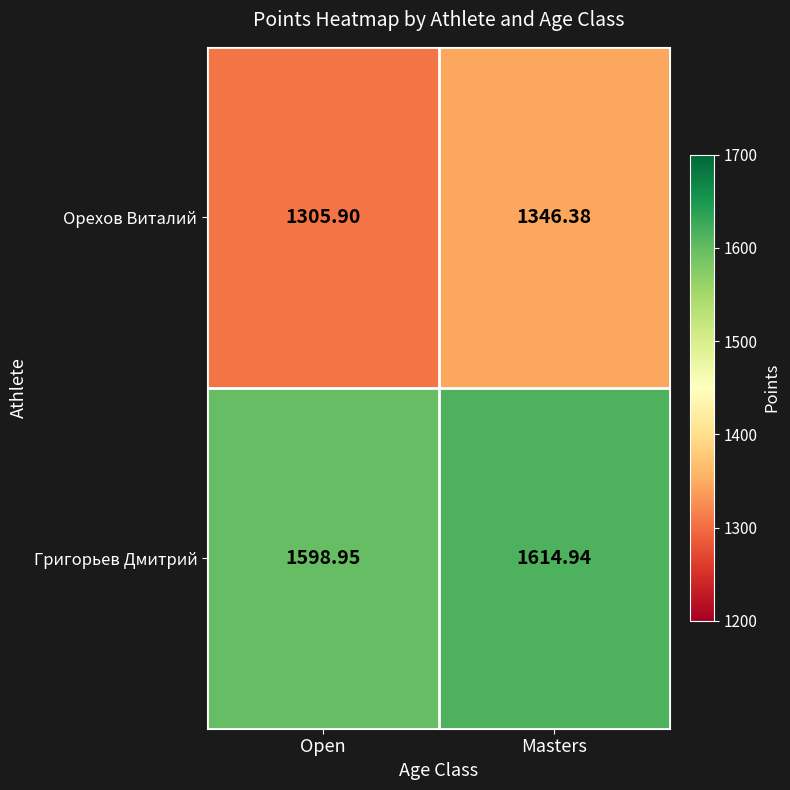

Which series has the largest total across all categories?

Григорьев Дмитрий